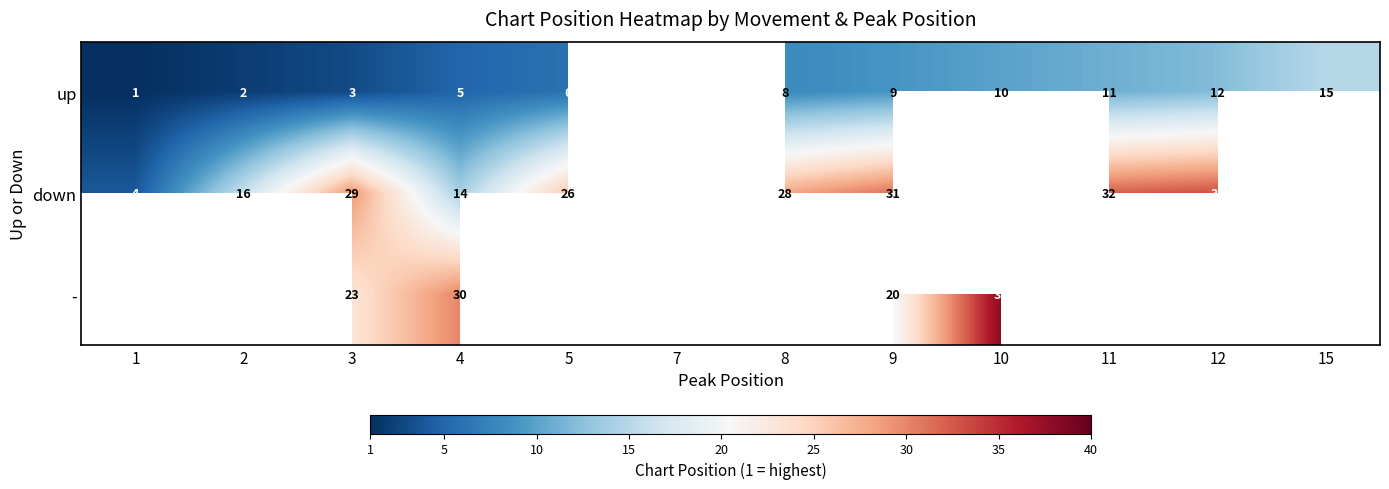

Is it true that up equals 6 at 11?

False